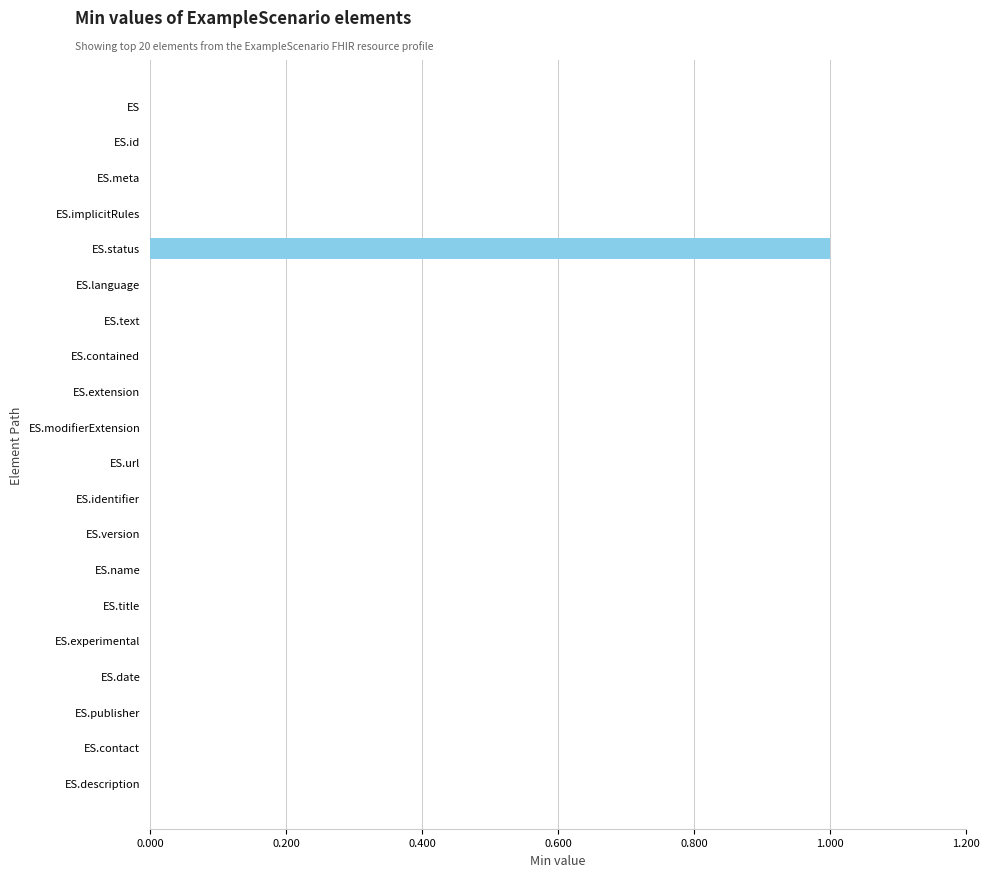

The chart shows a value of 0 at ES.implicitRules. True or false?

True